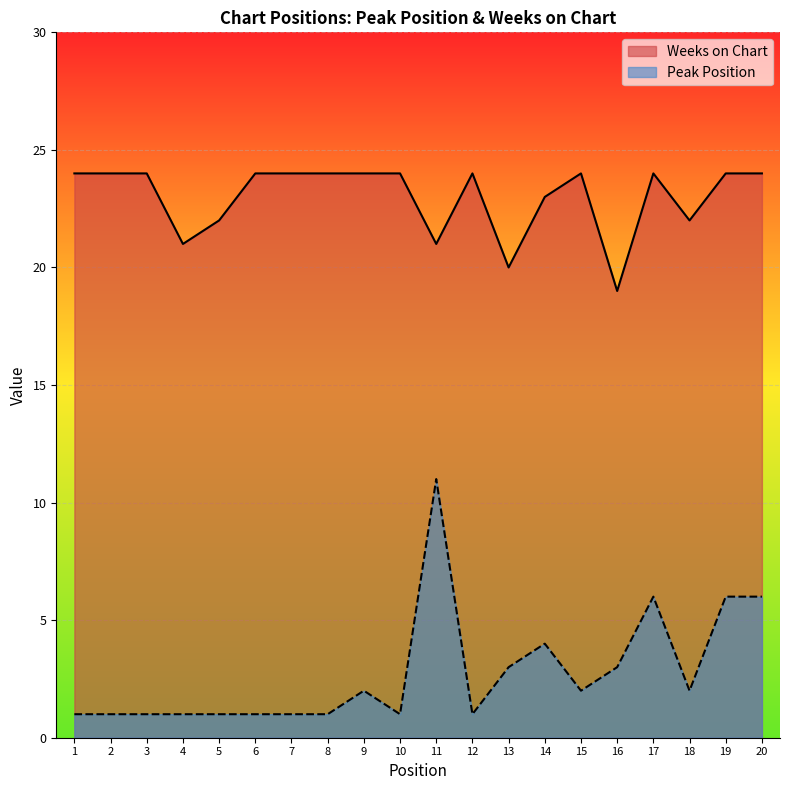

Reading left to right, extract all data points from this chart.

Peak Position: 1=1	2=1	3=1	4=1	5=1	6=1	7=1	8=1	9=2	10=1	11=11	12=1	13=3	14=4	15=2	16=3	17=6	18=2	19=6	20=6
Weeks on Chart: 1=24	2=24	3=24	4=21	5=22	6=24	7=24	8=24	9=24	10=24	11=21	12=24	13=20	14=23	15=24	16=19	17=24	18=22	19=24	20=24